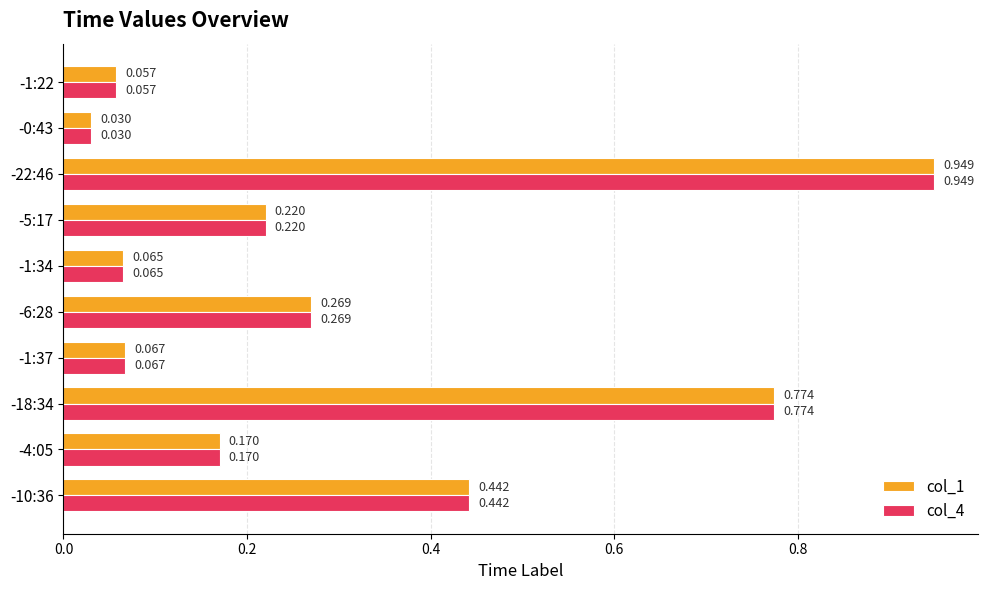

Is the value of col_1 at -22:46 greater than the value of col_4 at -18:34?

Yes